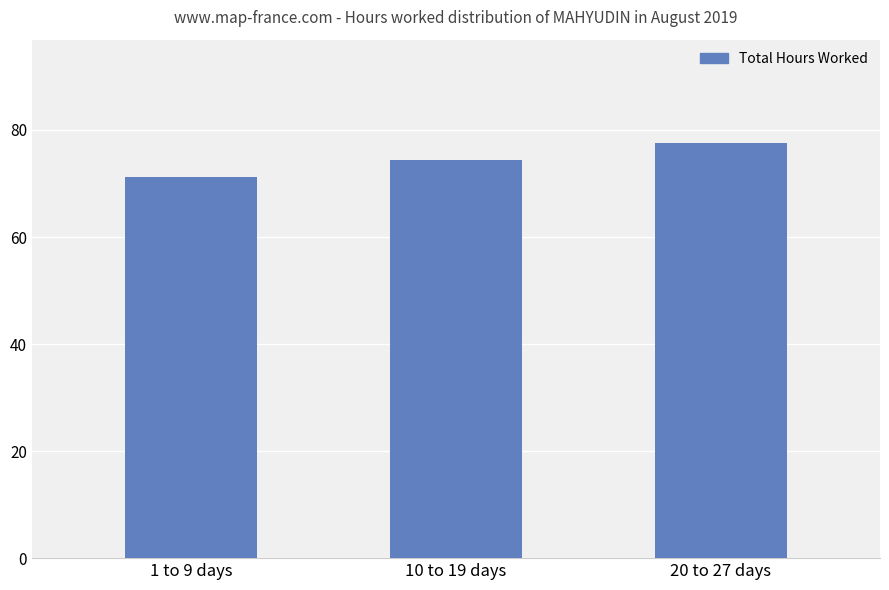

What is the label of the 3rd bar from the left?

20 to 27 days